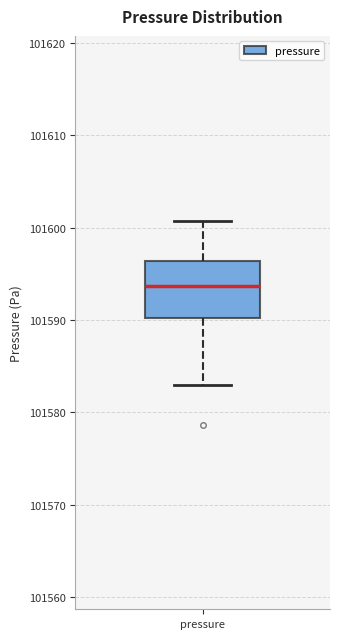

Read this box plot against the y-axis: the position of the median line, the range covered by the box, and the ends of both whiskers. The values are not printed on the chart, so give them approximately, as read against the axis.

median 101594, box 101590 to 101596, whiskers 101583 to 101601